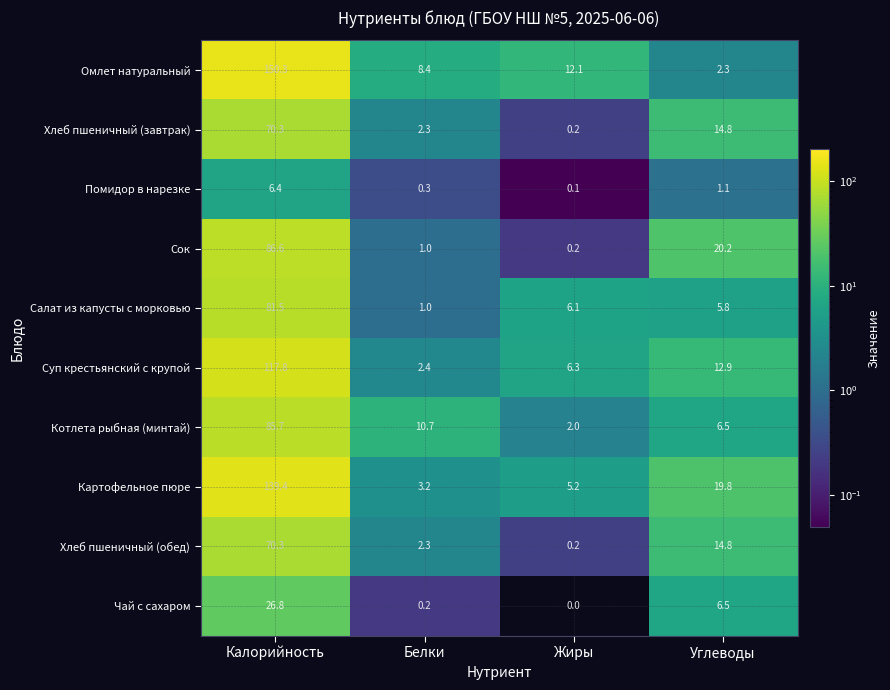

Which label corresponds to the largest value in the chart?

Калорийность